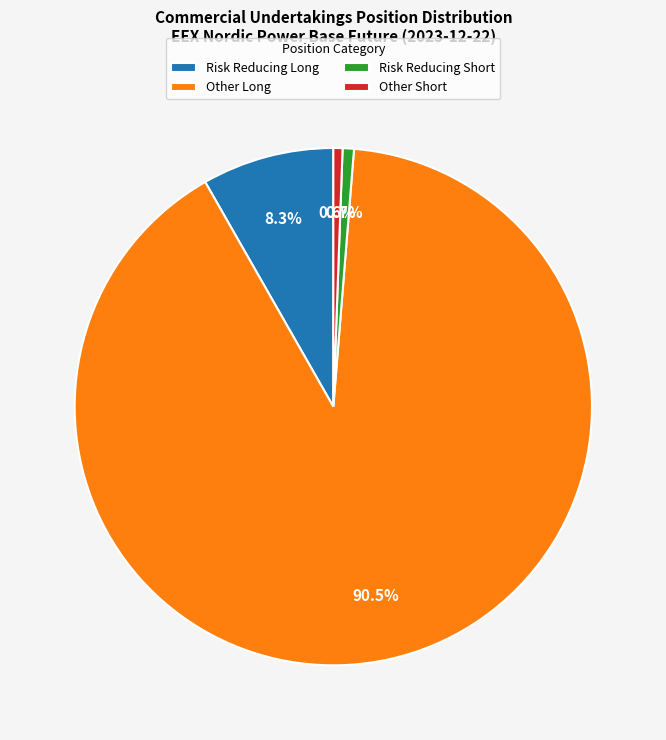

True or false: Other Long accounts for 53% of the total.

False